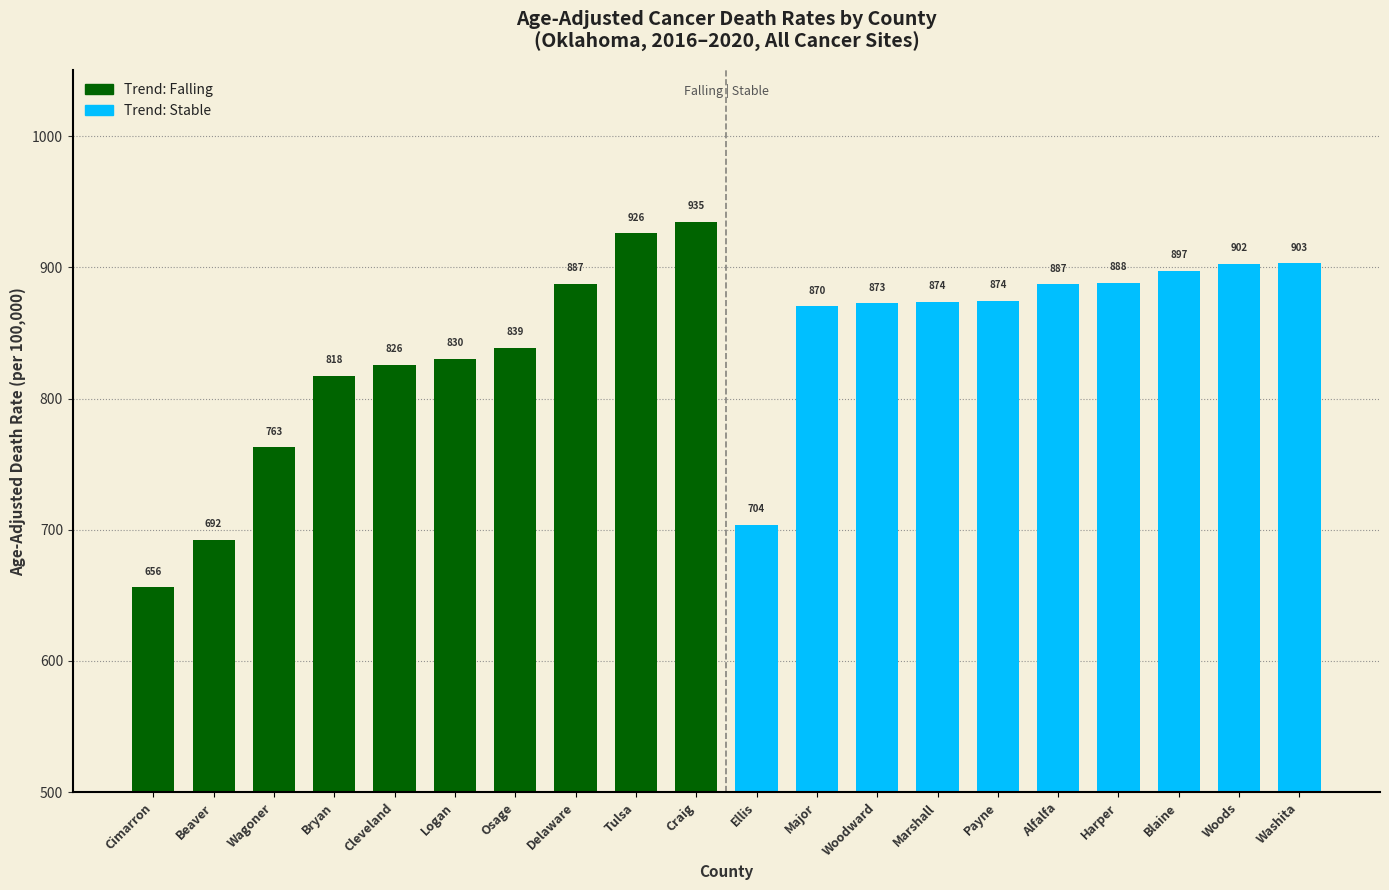

Read the falling value at Wagoner.

762.7